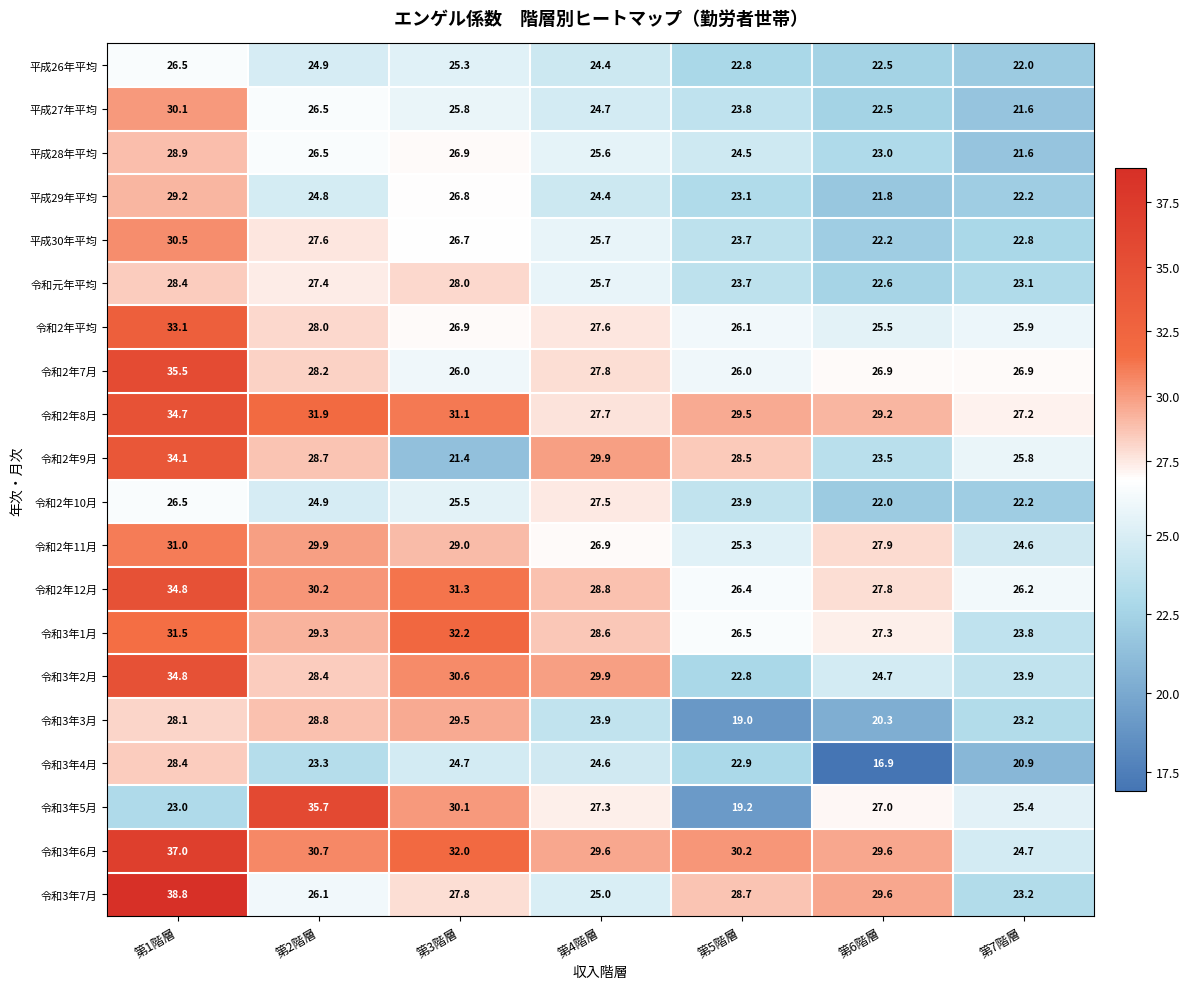

List the labels in order of 令和3年7月 value, largest first.

第1階層, 第6階層, 第5階層, 第3階層, 第2階層, 第4階層, 第7階層